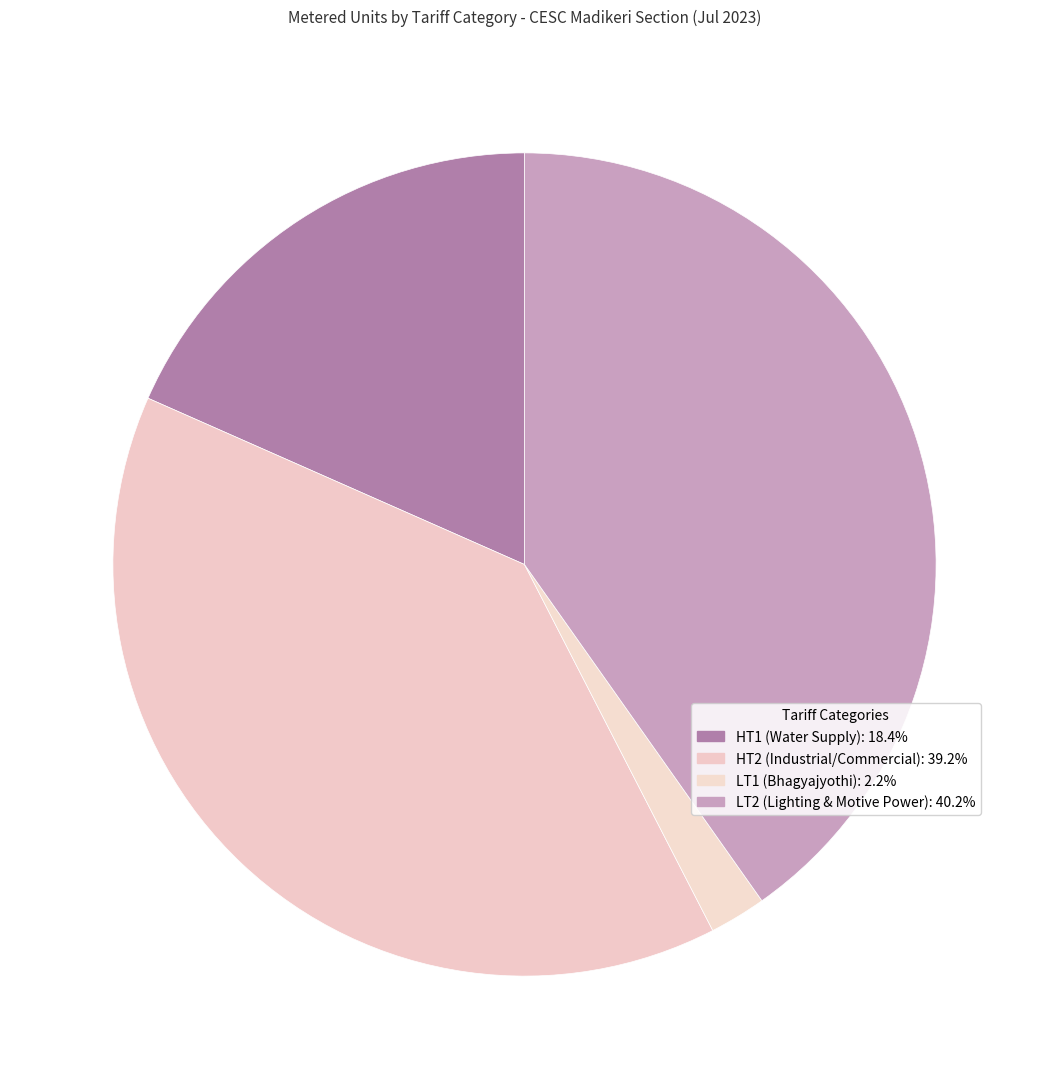

Does any single category account for the majority?

No